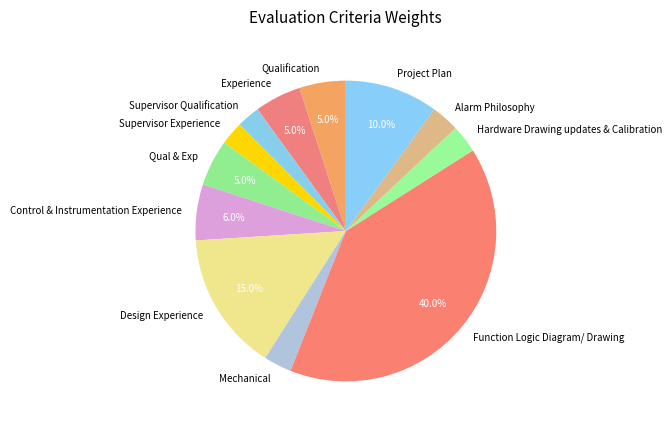

Do Design Experience and Supervisor Experience together represent more than half of the pie?

No